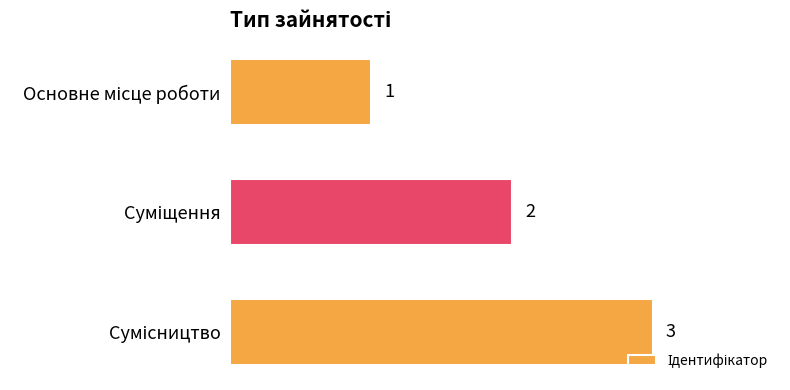

How many values are between 1 and 3?

3